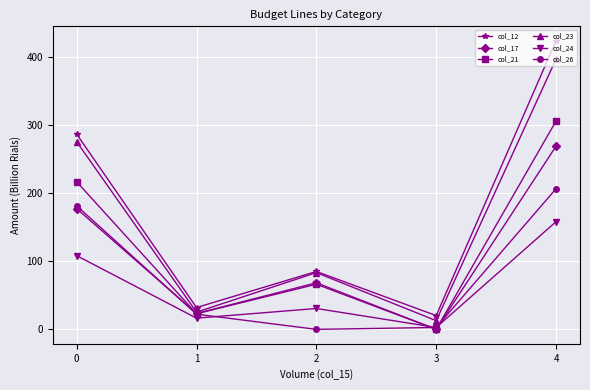

How many lines are shown in the chart?

6